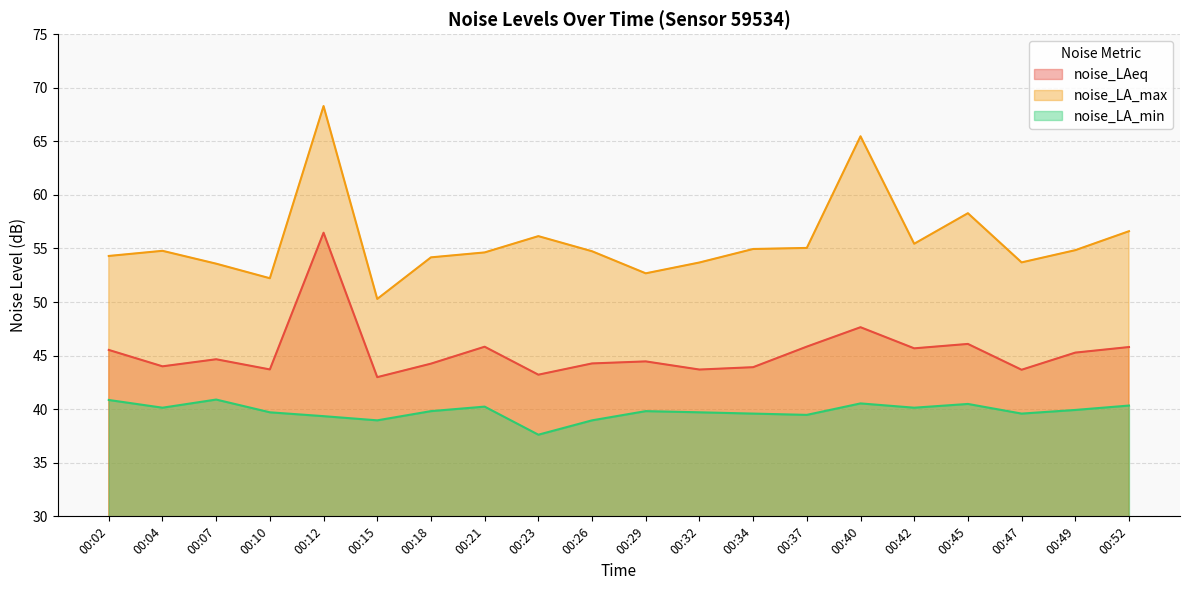

True or false: noise_LA_min has more than 2 points higher than both neighbors.

True